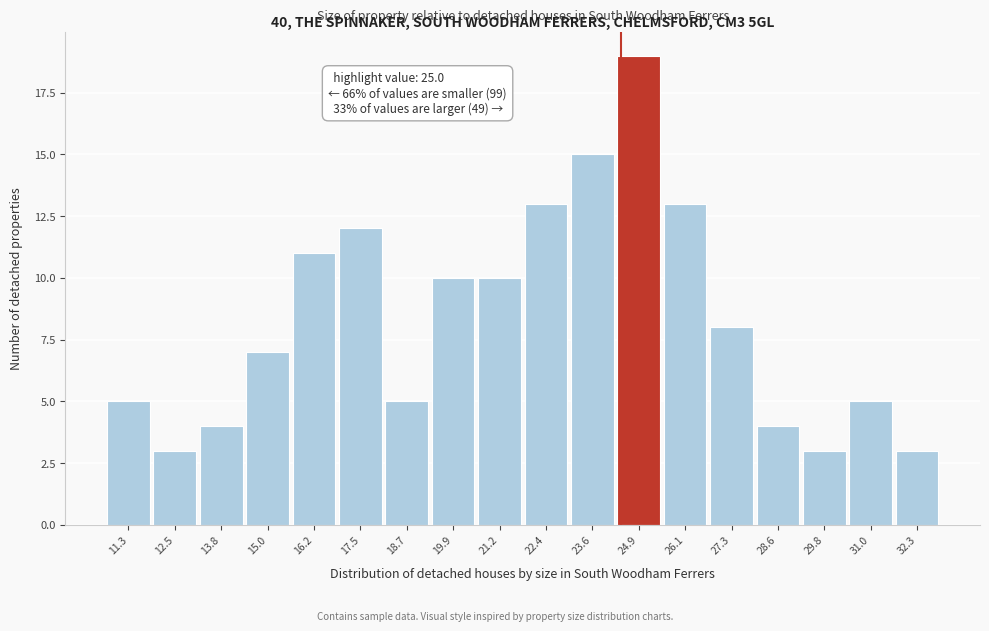

Reading left to right, extract all data points from this chart.

11.3=5	12.5=3	13.8=4	15.0=7	16.2=11	17.5=12	18.7=5	19.9=10	21.2=10	22.4=13	23.6=15	24.9=19	26.1=13	27.3=8	28.6=4	29.8=3	31.0=5	32.3=3